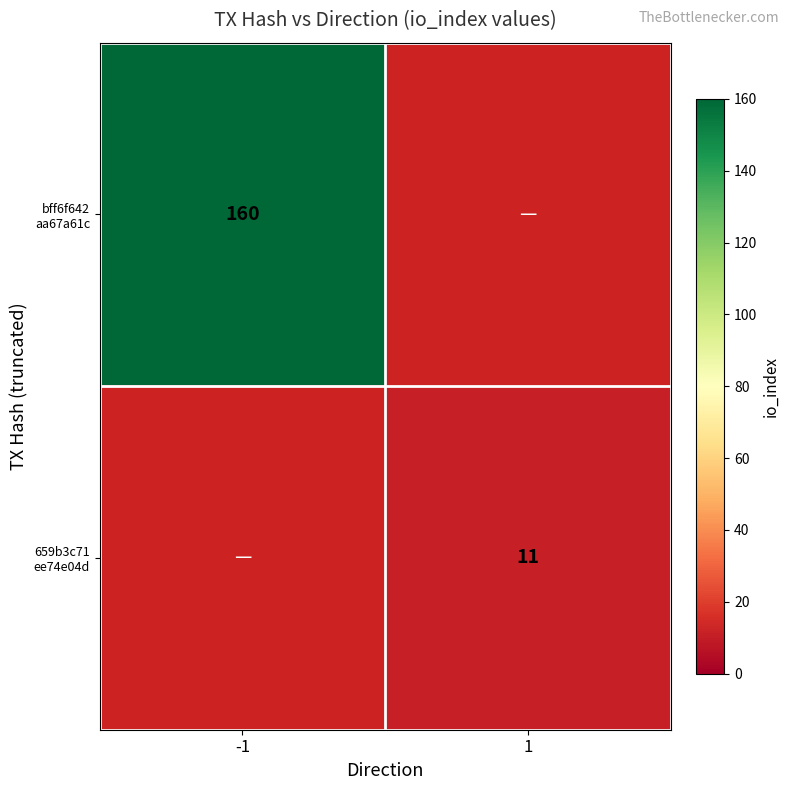

At which category does the chart reach its peak across all series?

-1